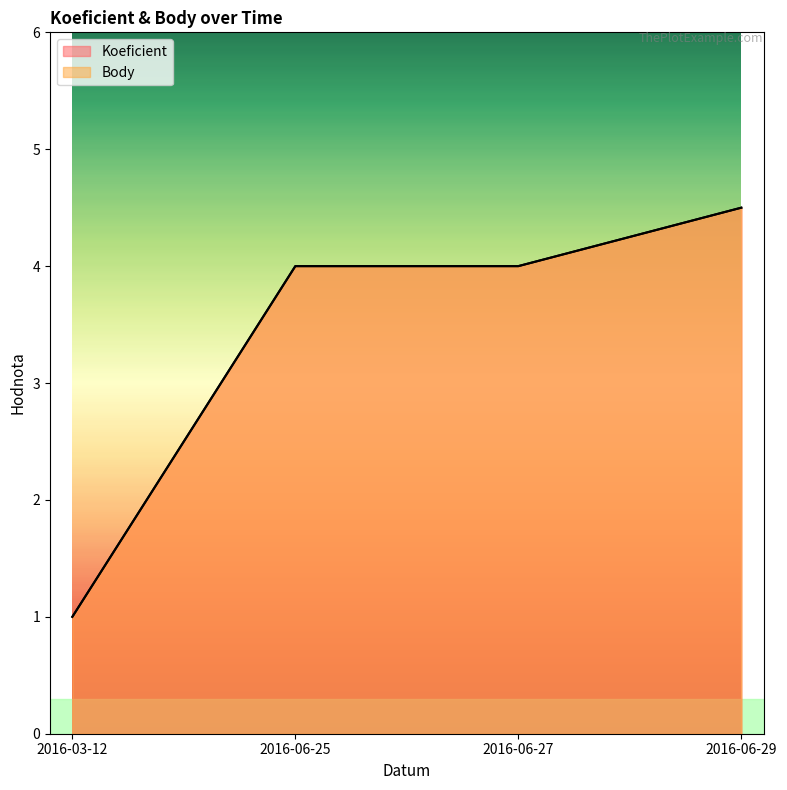

Does the chart display data point markers on the line(s)?

No